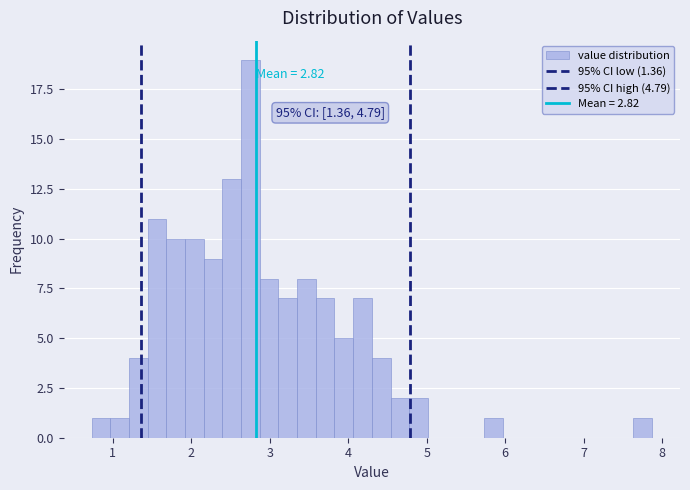

Around what value on the x-axis is the tallest bar? Give the approximate position of its centre, as read against the axis.

2.8